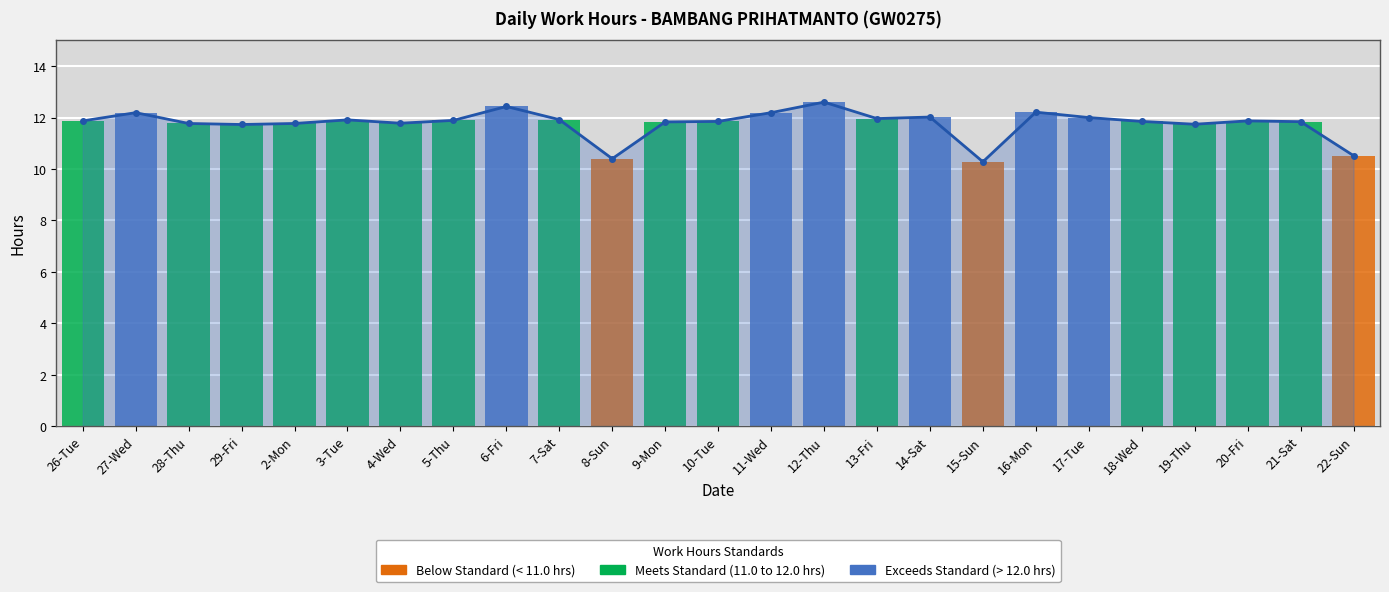

True or false: the data shows 6.6 at 2-Mon.

False